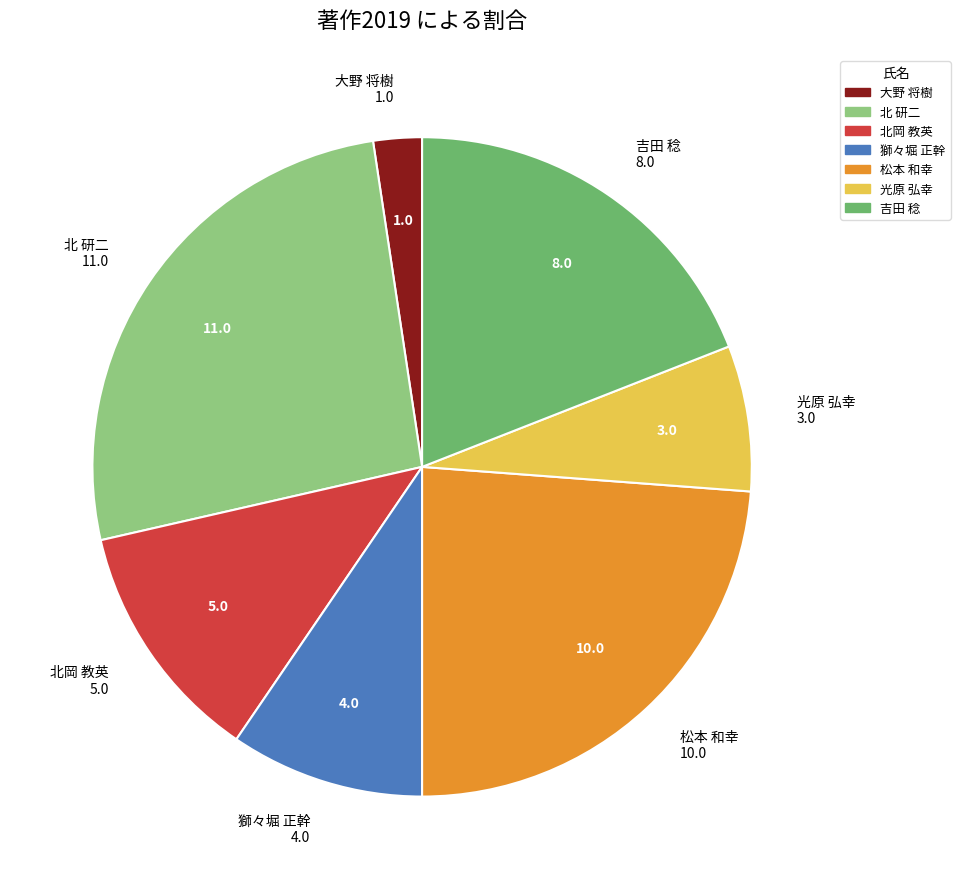

Is there any slice that represents more than half of the pie?

No